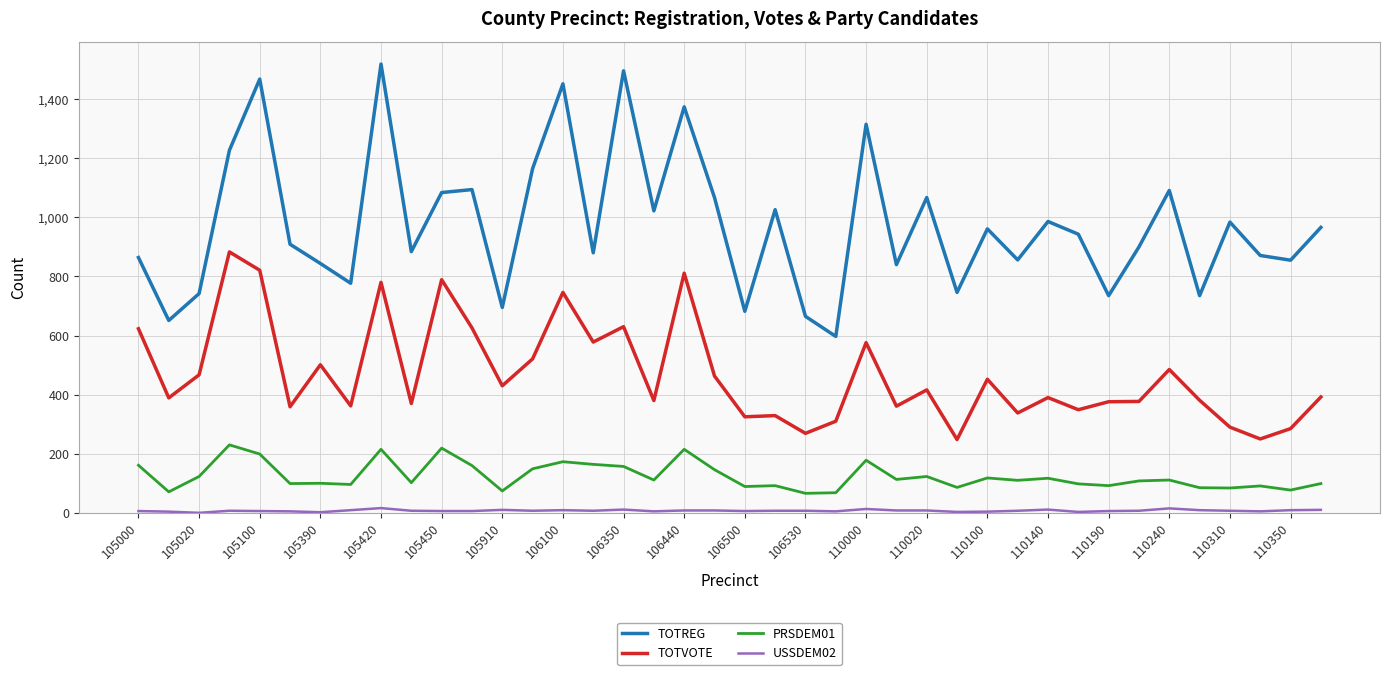

What is the sum of all PRSDEM01 values?

4969